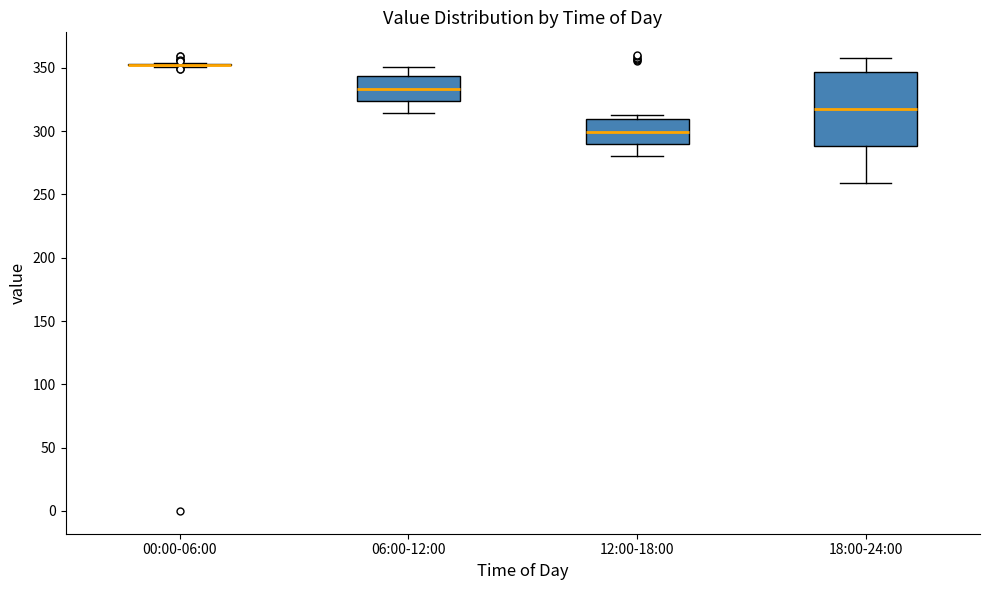

Reading left to right, transcribe this box plot: for each box, give where its median line is, the range the box spans, and where its two whiskers end, as read against the y-axis. The values are not printed on the chart, so give them approximately, as read against the axis.

00:00-06:00: box collapsed to a line at 350, whiskers 350 to 355
06:00-12:00: median 335, box 325 to 345, whiskers 315 to 350
12:00-18:00: median 300, box 290 to 310, whiskers 280 to 315
18:00-24:00: median 320, box 290 to 345, whiskers 260 to 360